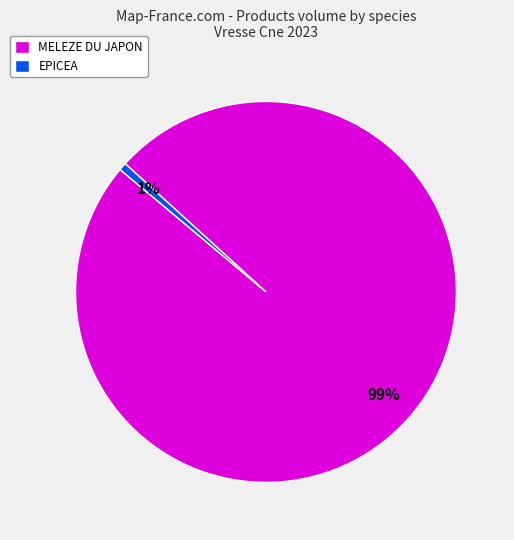

Which category has the biggest portion of the pie?

MELEZE DU JAPON